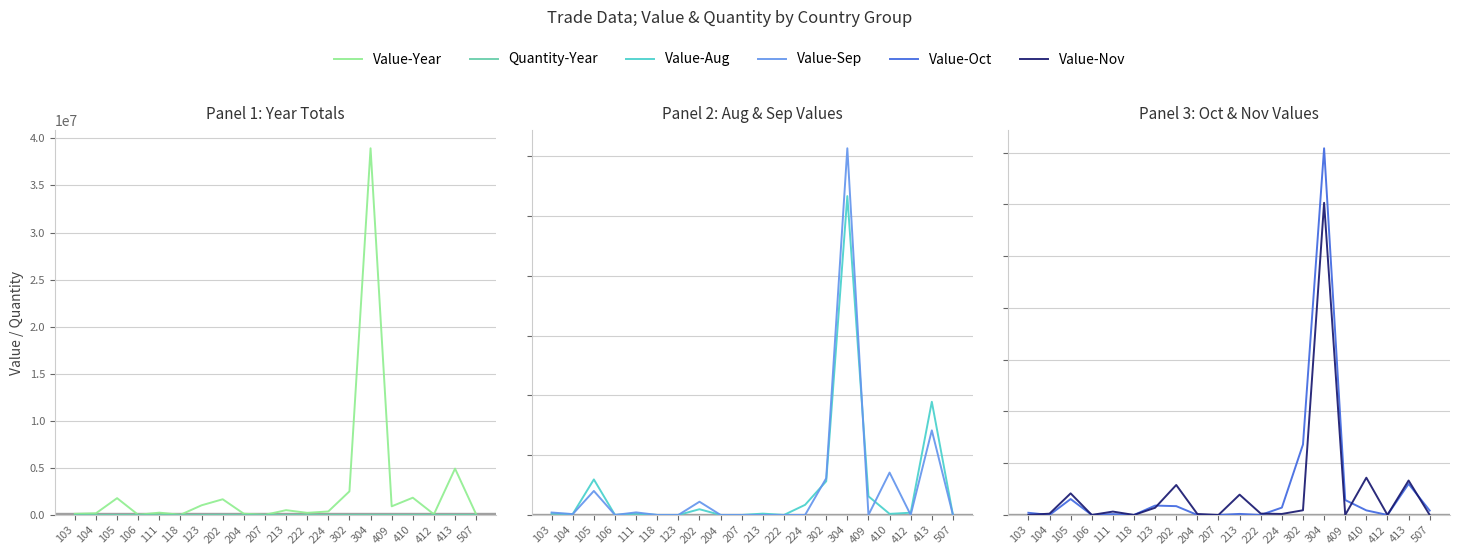

How many values in the Quantity-Year series are below 42?

10